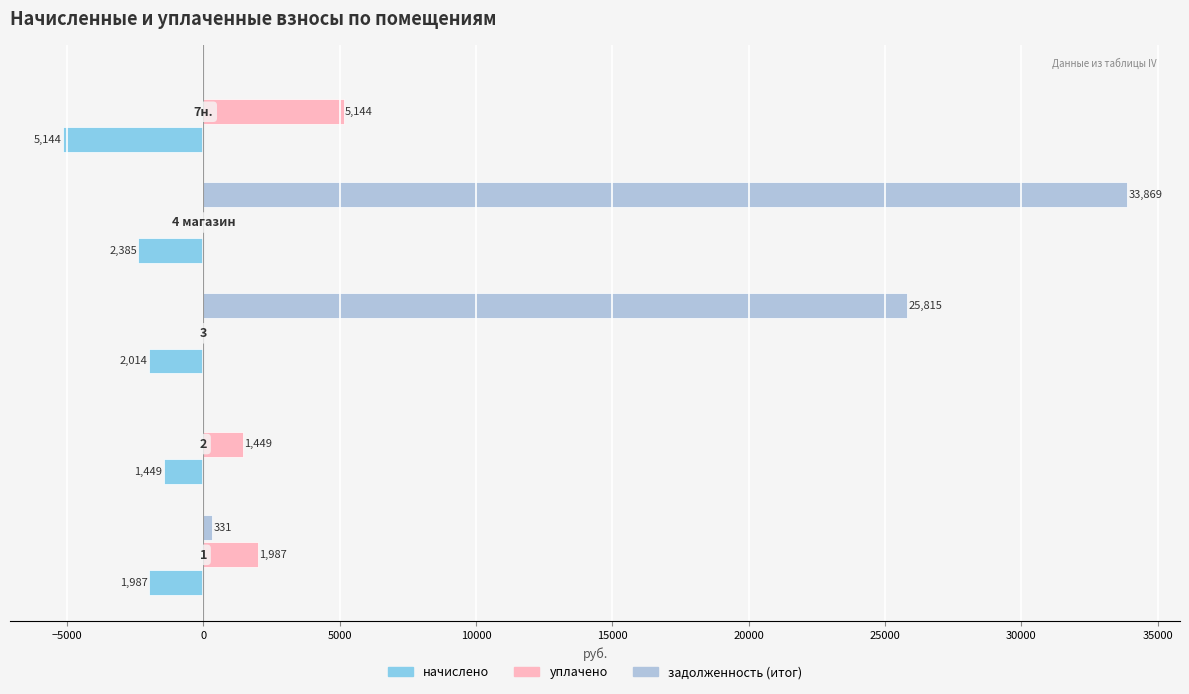

What is the greatest value displayed?

33868.7